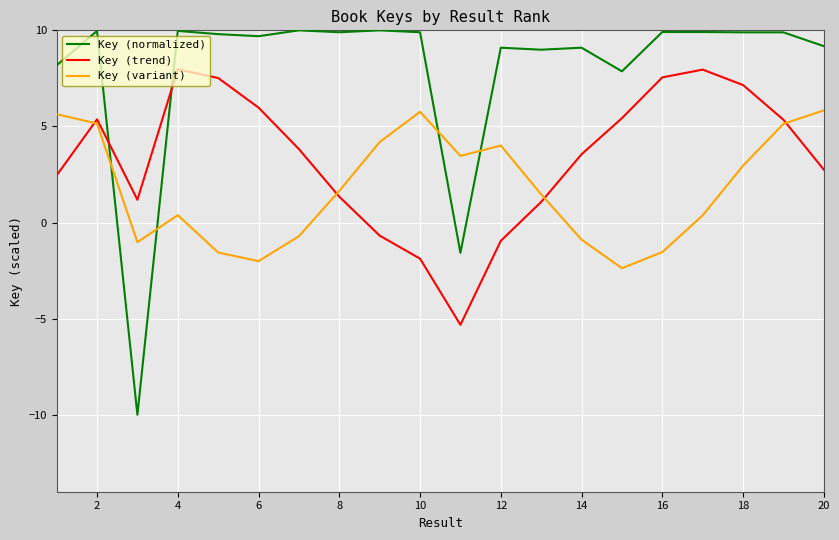

List the series in order of their overall mean, highest first.

Key (normalized), Key (trend), Key (variant)